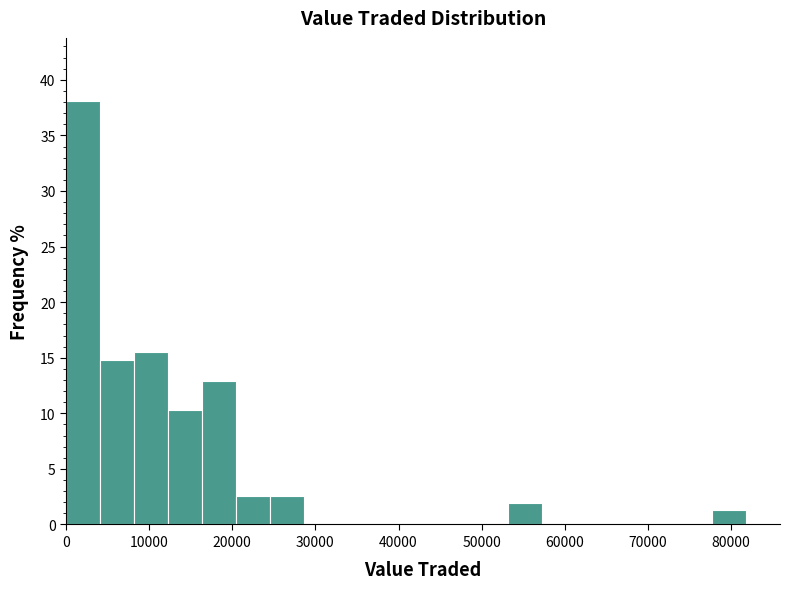

Reading left to right, transcribe this chart: for each bar, give the range it covers on the x-axis and its height. Neither the bar edges nor the heights are printed on the chart, so give them approximately, as read against the axes.

0 to 4000: 38.0
4000 to 8000: 15.0
8000 to 12000: 15.5
12000 to 16000: 10.5
16000 to 20000: 13.0
20000 to 25000: 2.5
25000 to 29000: 2.5
29000 to 33000: 0
33000 to 37000: 0
37000 to 41000: 0
41000 to 45000: 0
45000 to 49000: 0
49000 to 53000: 0
53000 to 57000: 2.0
57000 to 61000: 0
61000 to 65000: 0
65000 to 70000: 0
70000 to 74000: 0
74000 to 78000: 0
78000 to 82000: 1.5